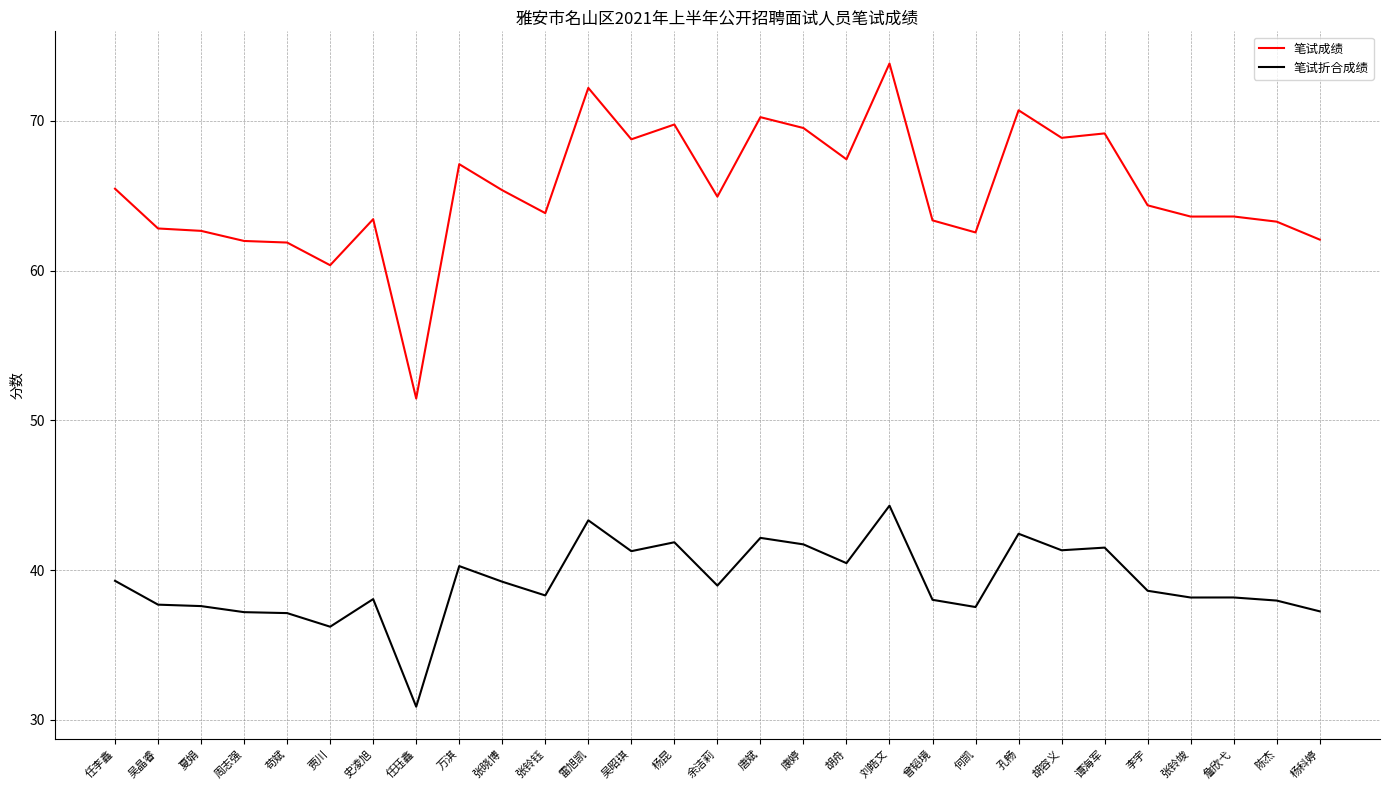

What is the difference between the maximum and minimum values in the 笔试成绩 series?

22.4